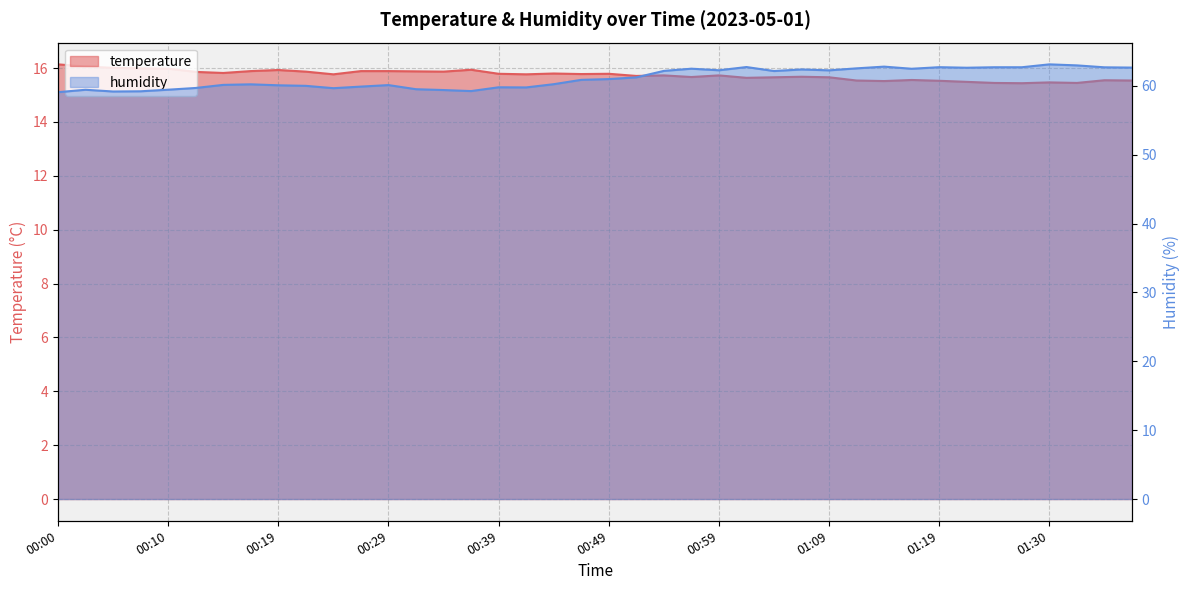

At which category is the sum across all series the highest?

01:30